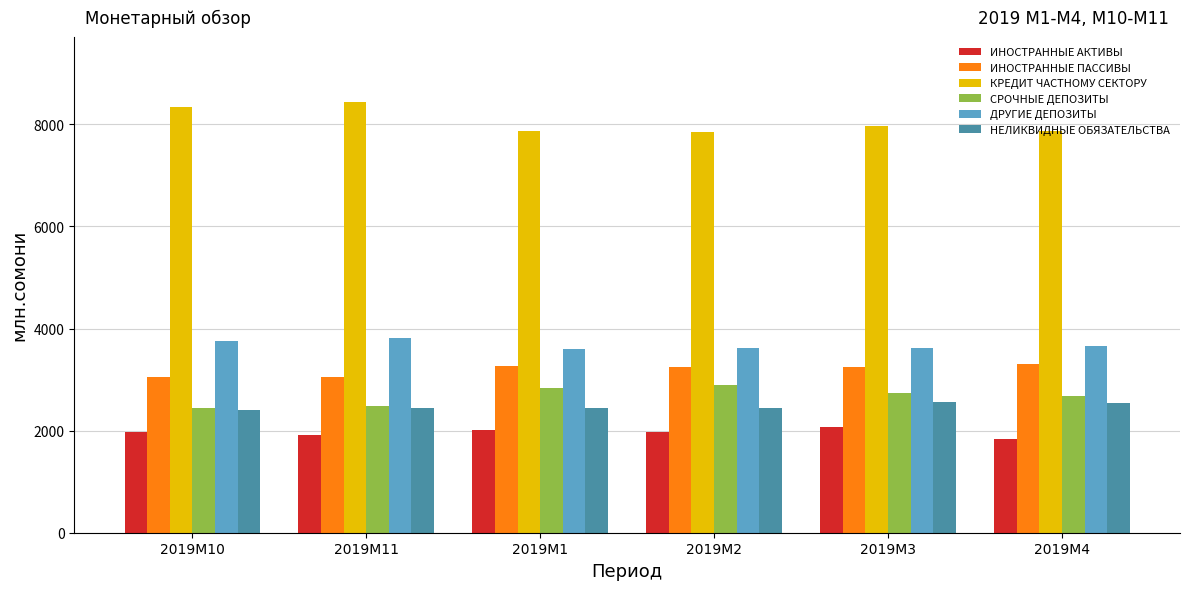

Is it true that КРЕДИТ ЧАСТНОМУ СЕКТОРУ equals 7866.9 at 2019M1?

True